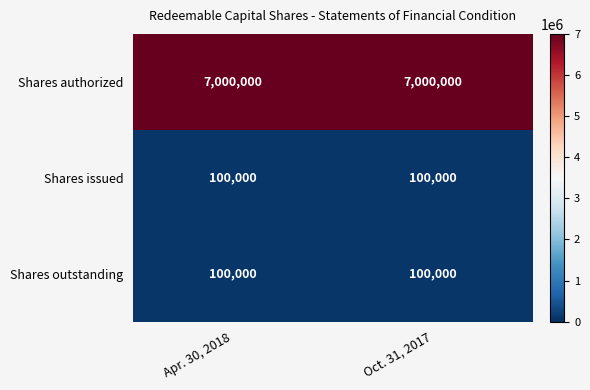

What is the average value of the Shares outstanding series?

100000